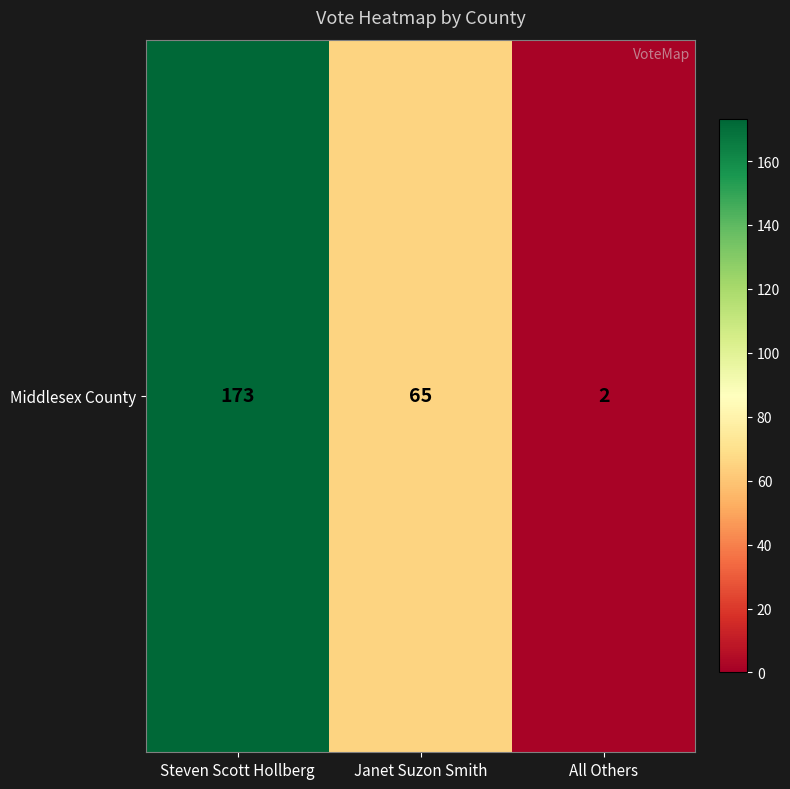

What value does the data have at Steven Scott Hollberg, to the nearest 5?

175